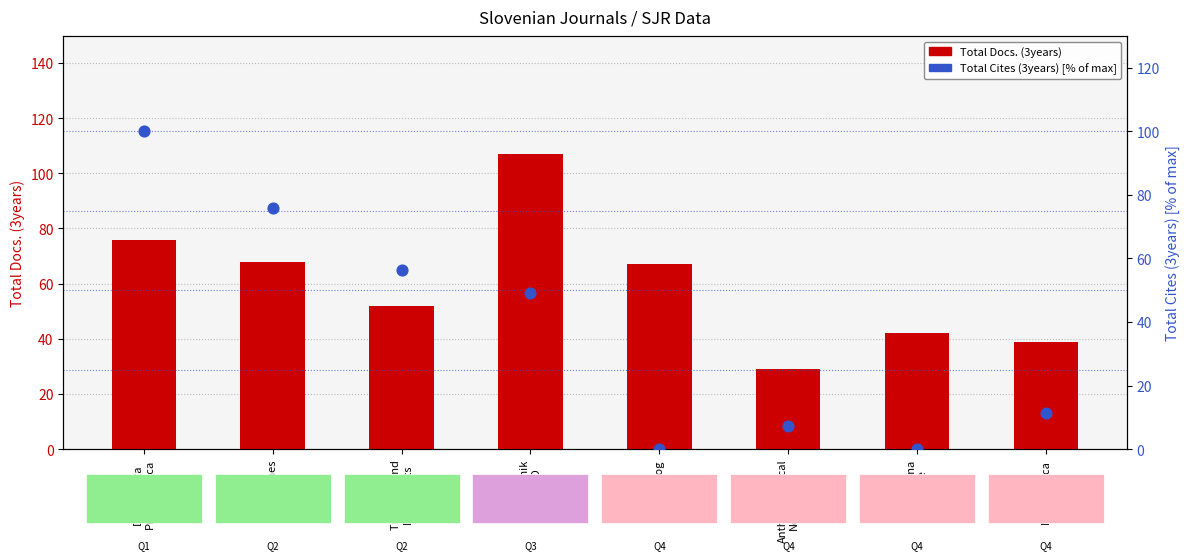

Which series reaches the maximum Y coordinate?

Total Docs. (3years)